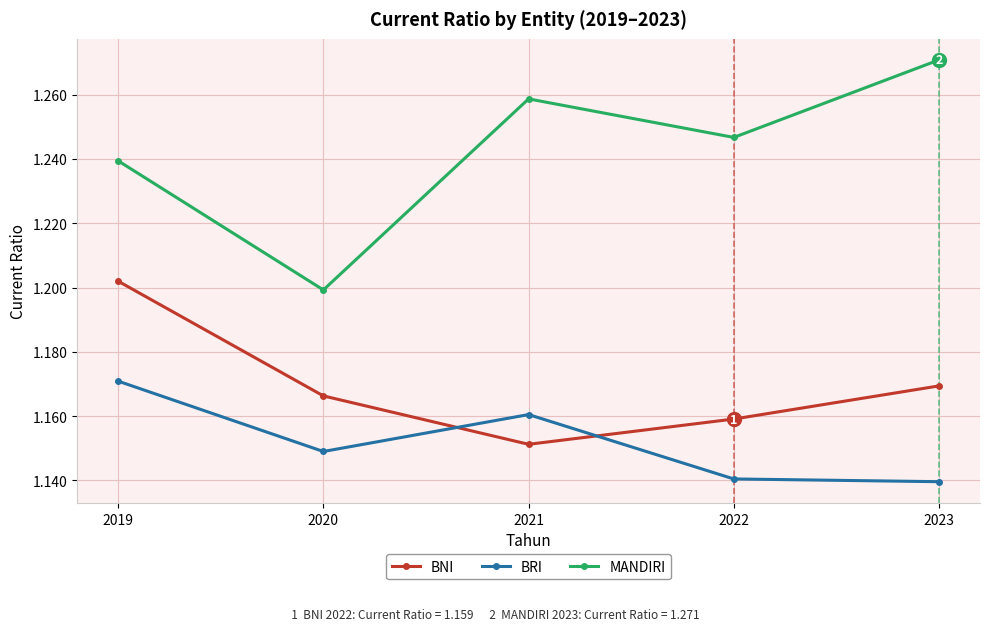

What is the sum of the BNI values at 2020 and 2022?

2.3